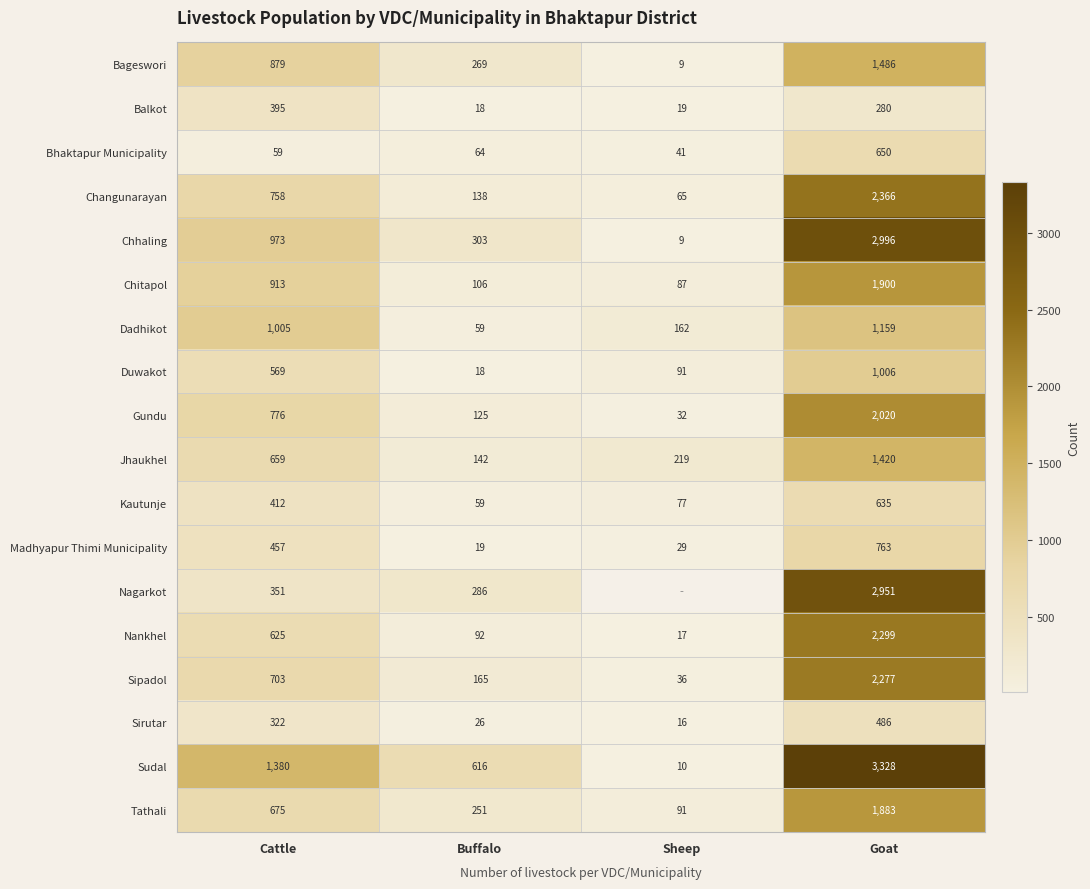

What is the maximum value shown in the chart?

3328.0